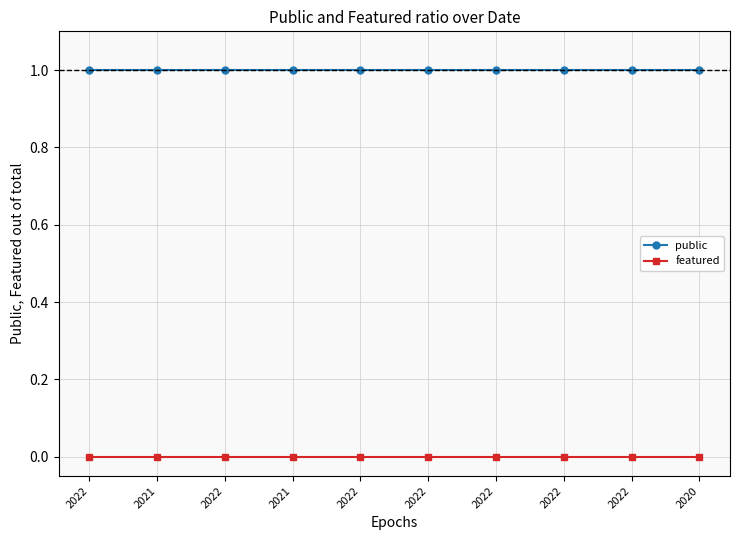

What are all the series names shown in the legend?

public, featured